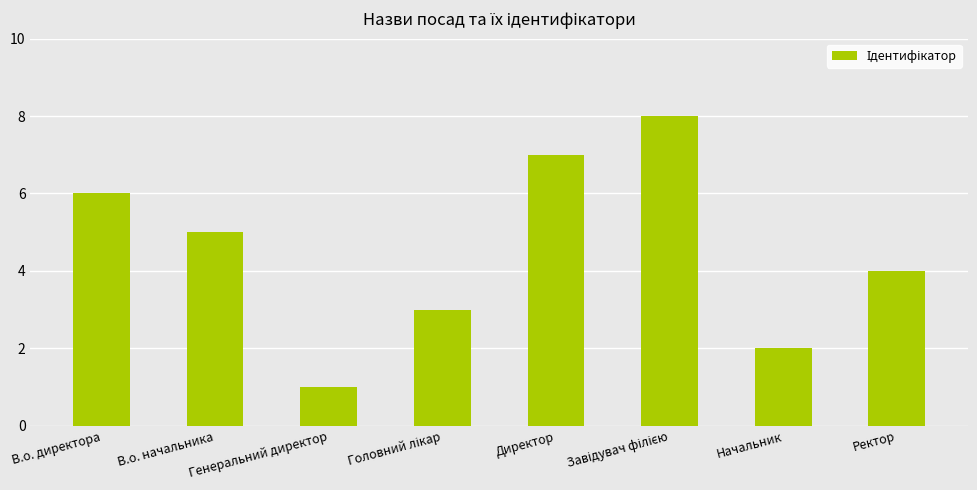

What is the sum of all values?

36